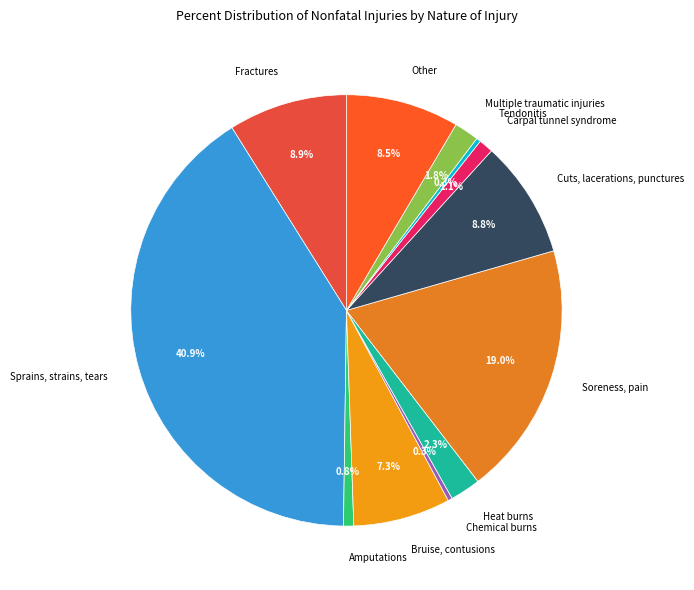

Combined, what portion of the pie is Sprains, strains, tears and Cuts, lacerations, punctures?

49.7%